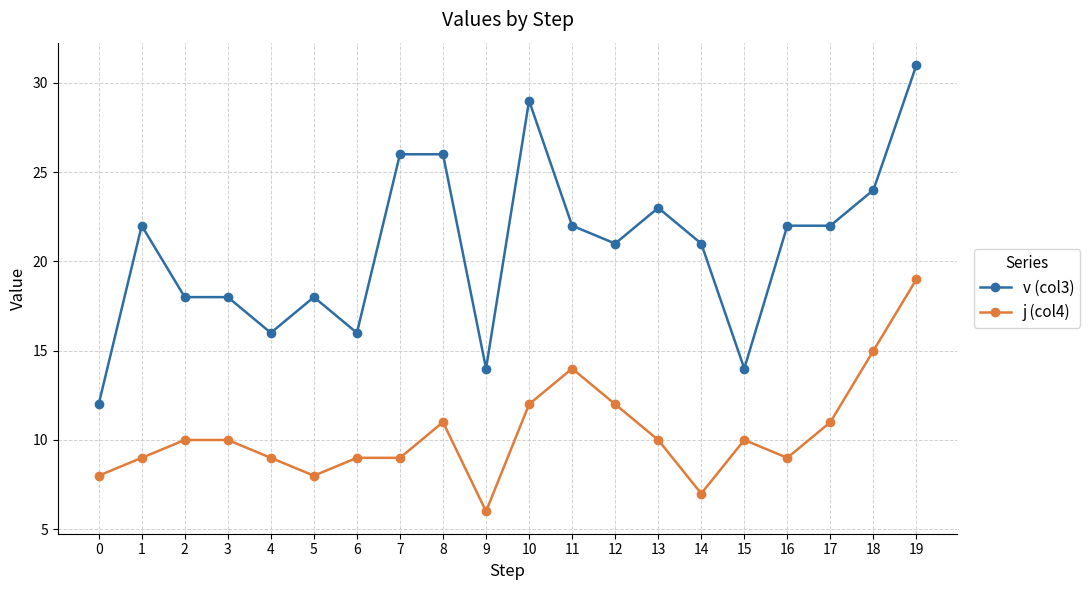

Which series has the widest spread of values?

v (col3)